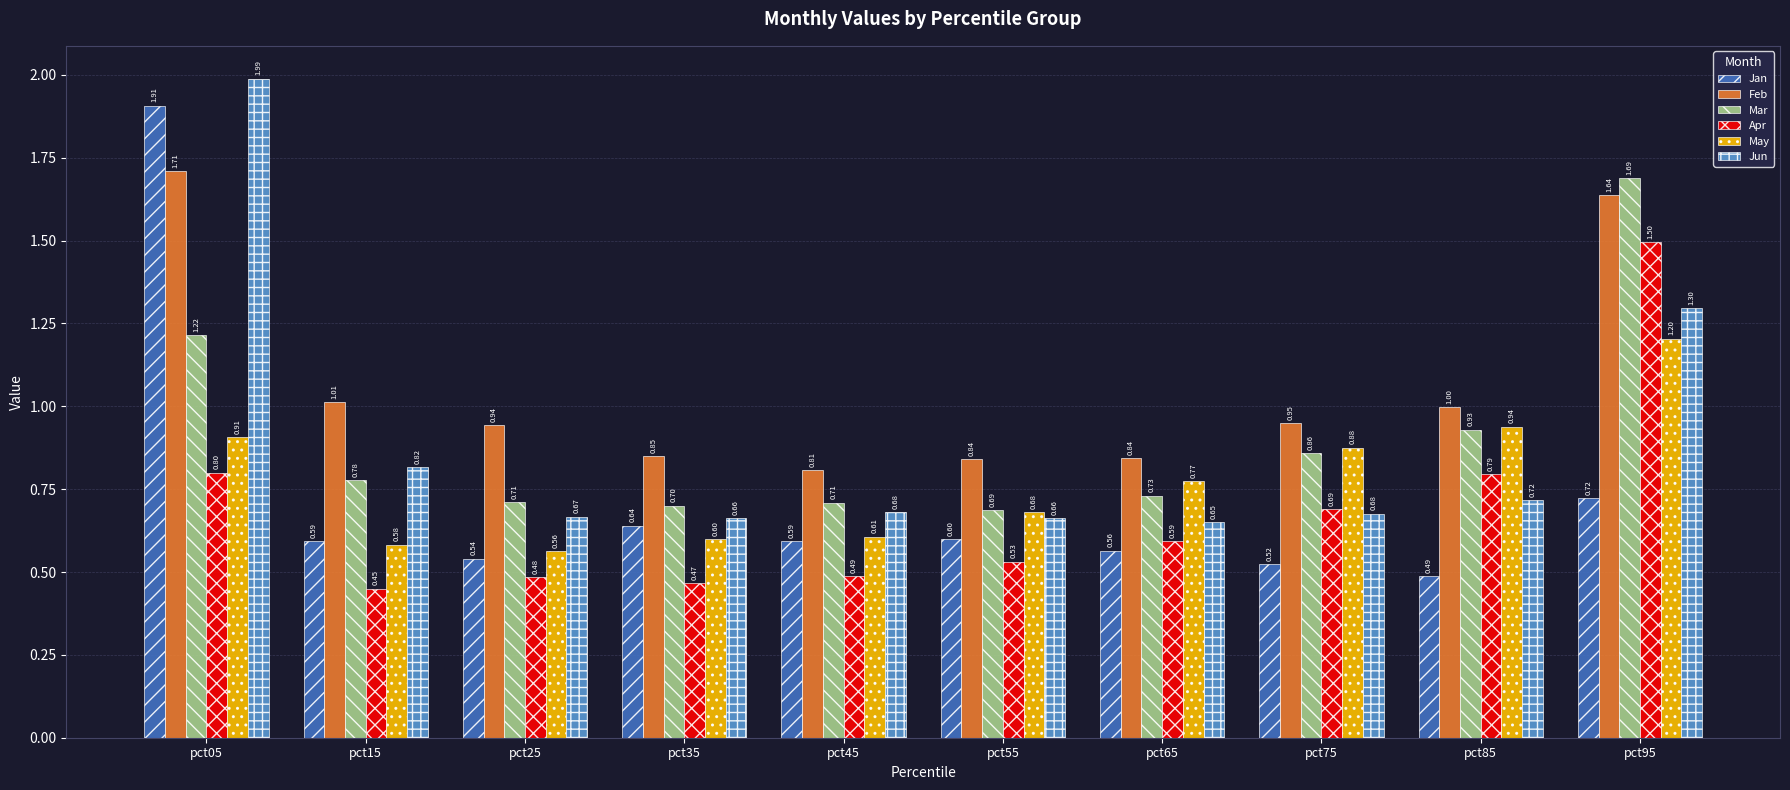

Which series has the largest range (max minus min)?

Jan